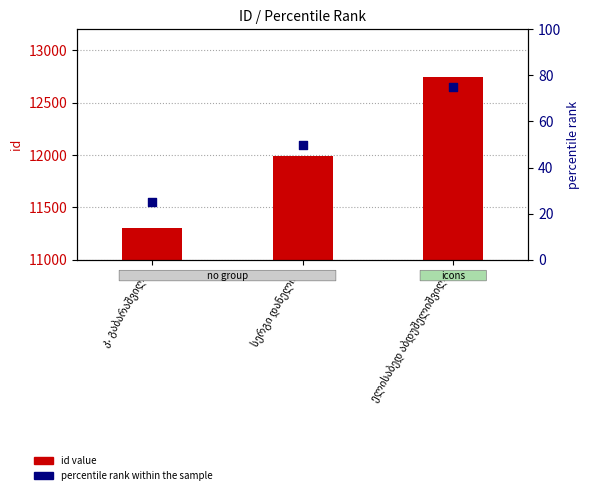

At which category is the sum across all series the highest?

ელისაბედ აბდუშელიშვილი